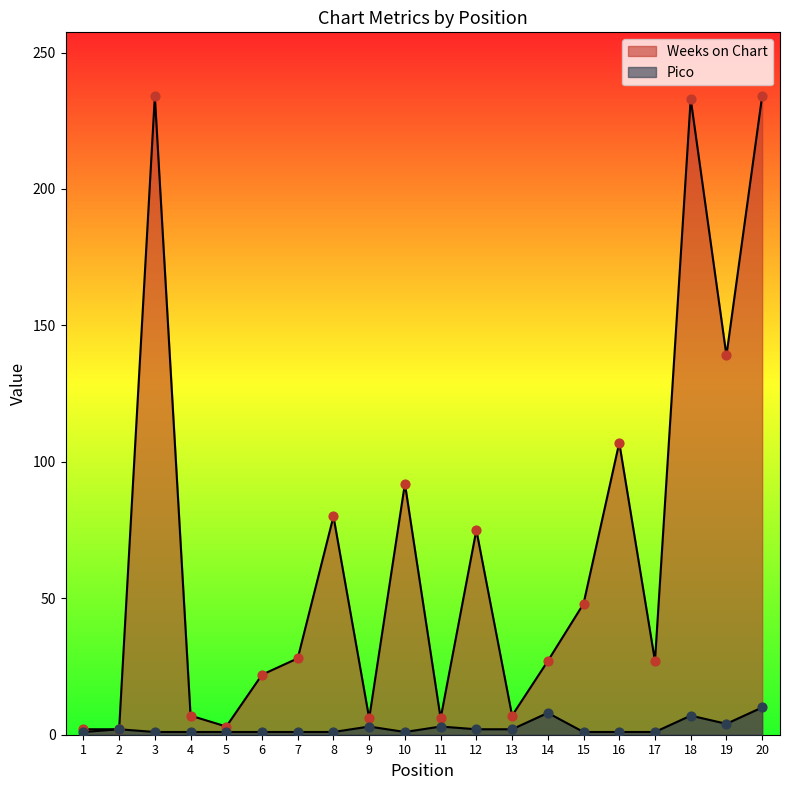

Which series reaches the minimum Y coordinate?

Pico